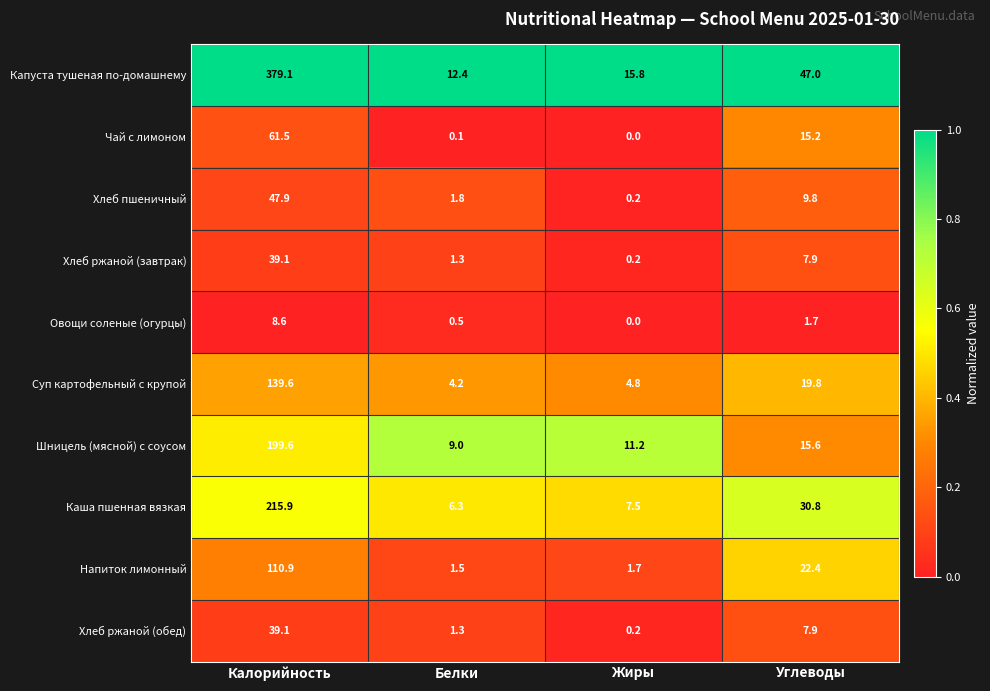

True or false: Шницель (мясной) с соусом has a value of 199.6 at Калорийность.

True